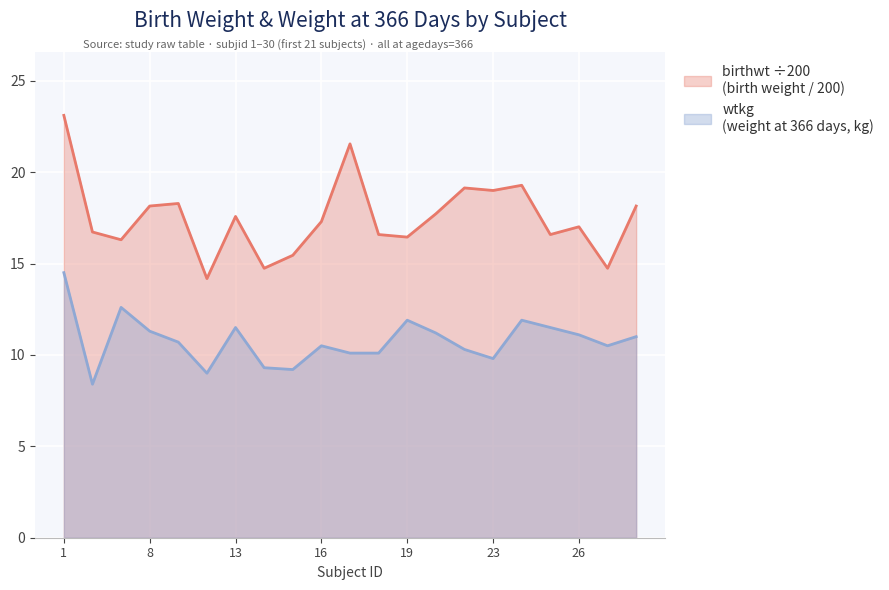

What is the total value across all series at 16?

27.8